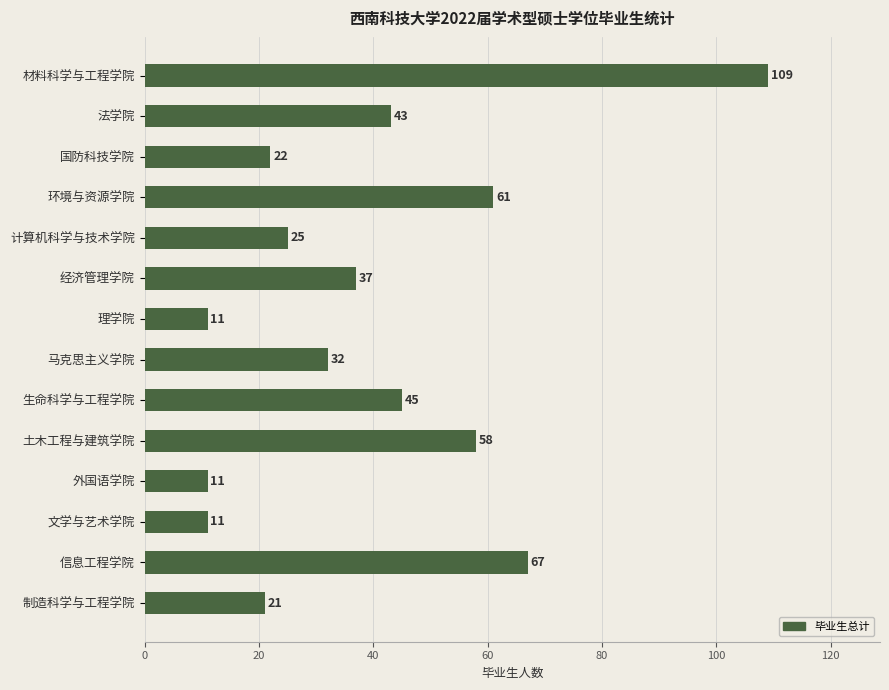

What is the change in value from 理学院 to 生命科学与工程学院?

+34